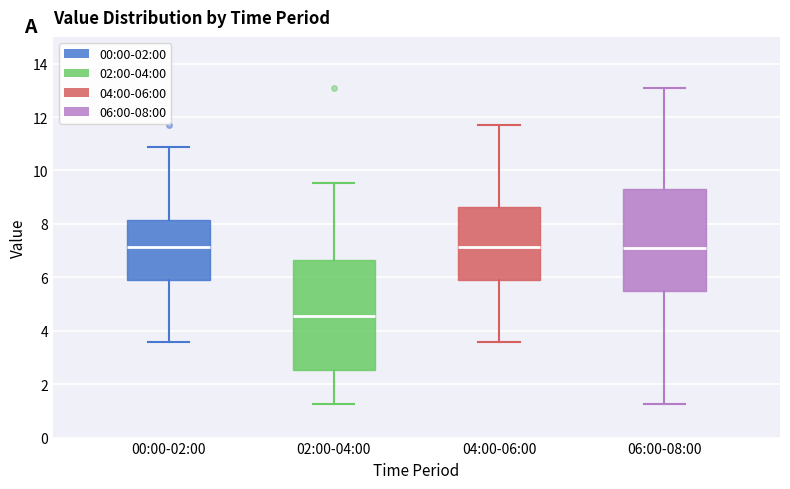

Reading left to right, read every box against the y-axis: the position of its median line, the range the box covers, and the ends of its whiskers. The values are not printed on the chart, so give them approximately, as read against the axis.

00:00-02:00: median 7.2, box 5.8 to 8.2, whiskers 3.6 to 10.8
02:00-04:00: median 4.6, box 2.6 to 6.6, whiskers 1.2 to 9.6
04:00-06:00: median 7.2, box 5.8 to 8.6, whiskers 3.6 to 11.6
06:00-08:00: median 7.2, box 5.4 to 9.4, whiskers 1.2 to 13.2